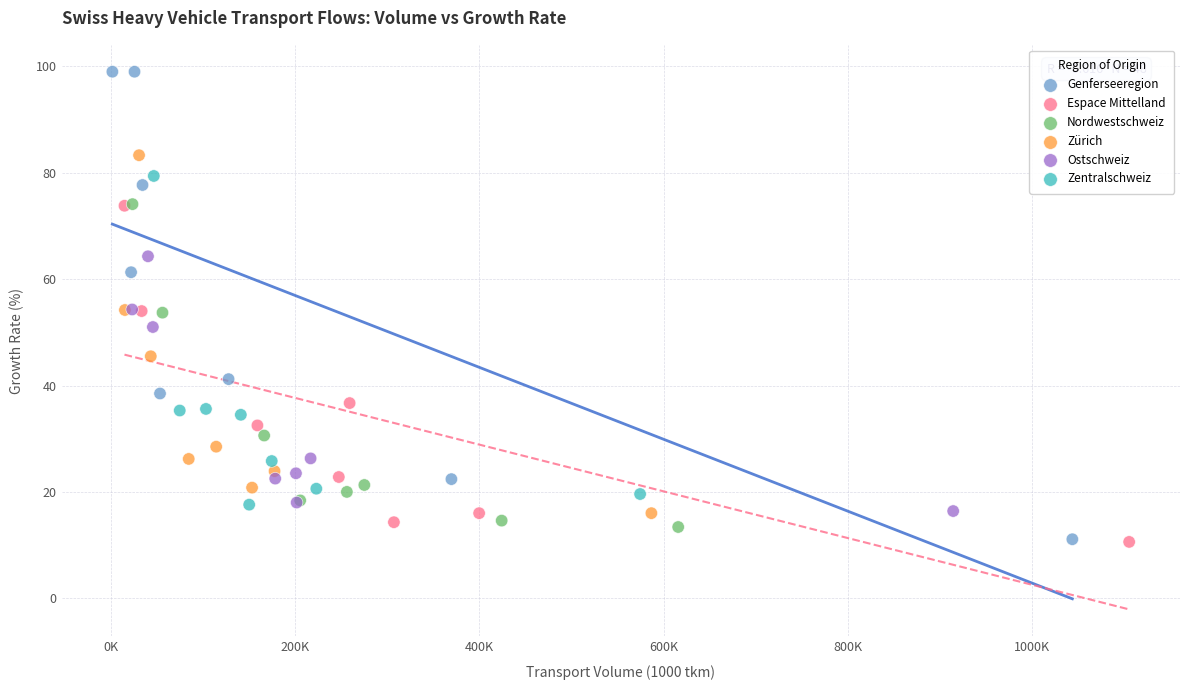

Which series contains the highest Y value?

Genferseeregion